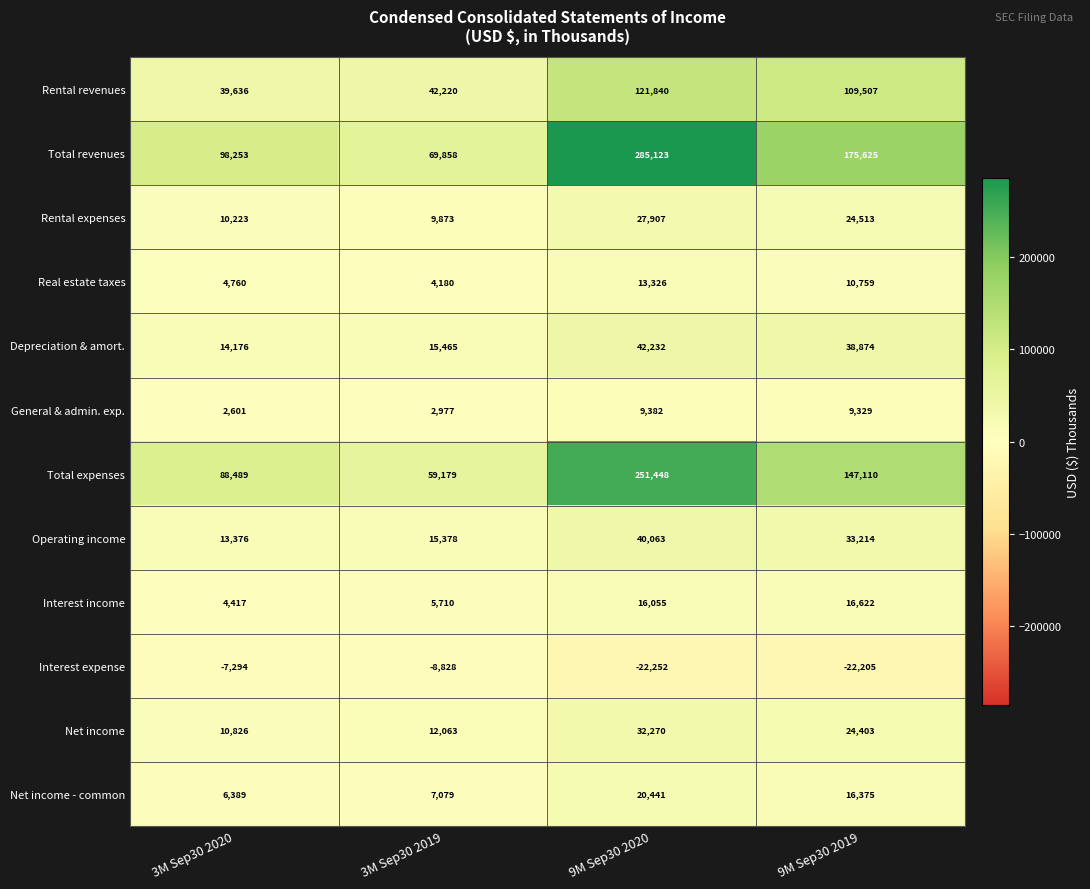

What is the difference between the second highest and minimum values in the Total expenses series?

87931